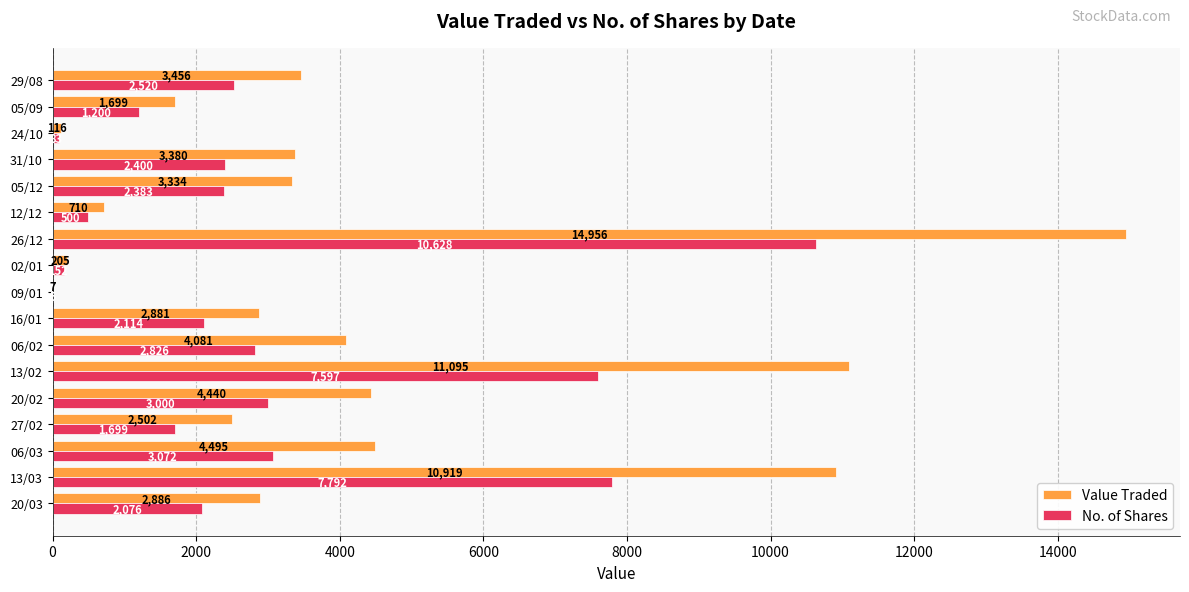

Which series has the largest total across all categories?

Value Traded